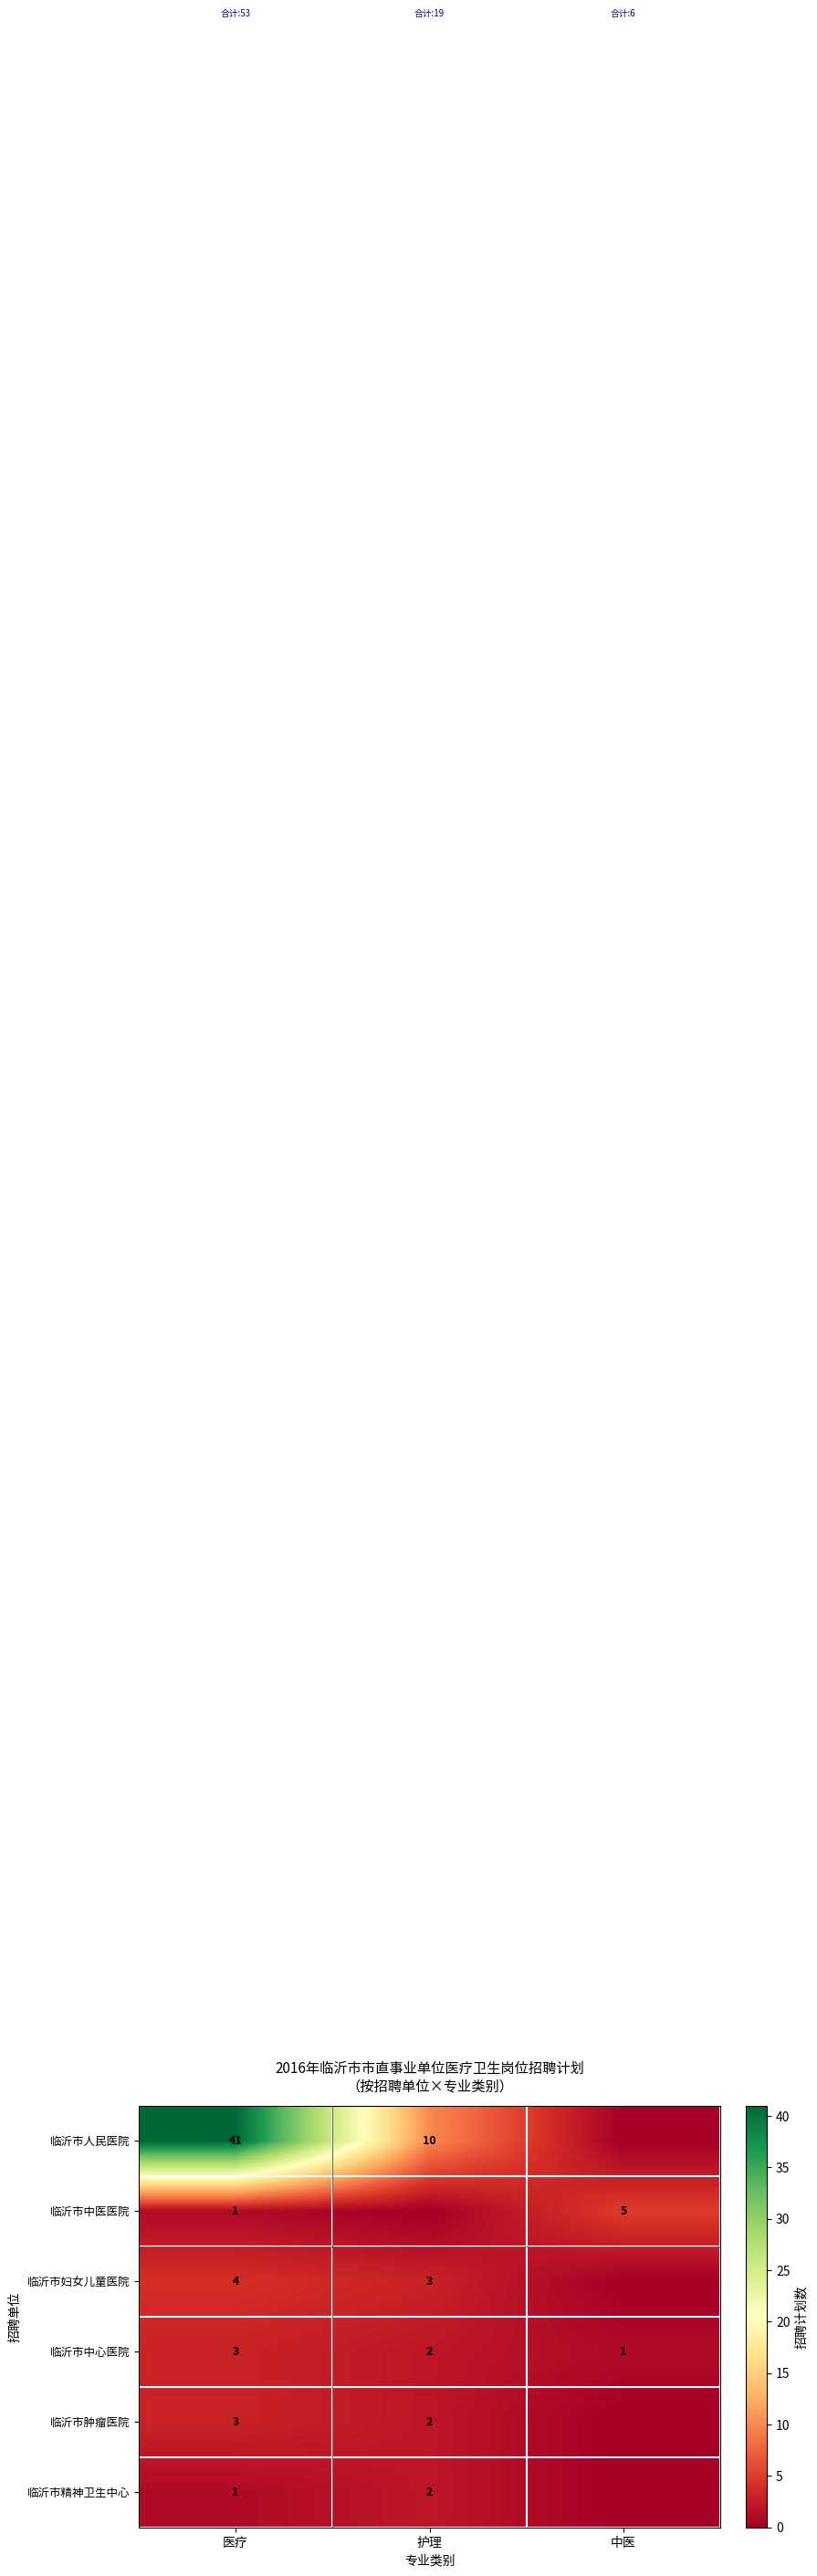

Is the value of 临沂市肿瘤医院 at 医疗 greater than the value of 临沂市人民医院 at 护理?

No